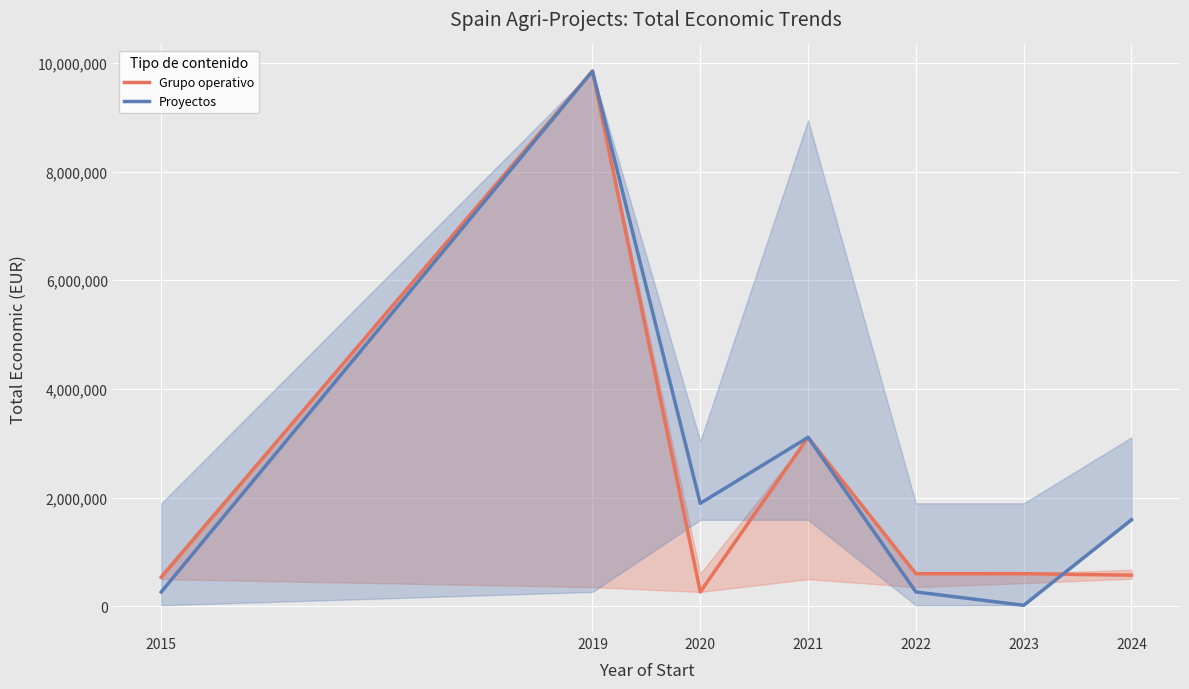

How many lines are shown in the chart?

2